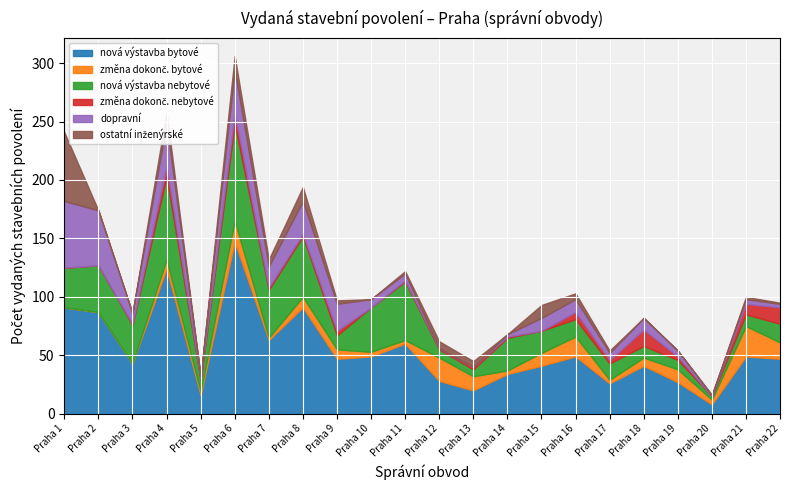

What is the value of the dopravní point at the 20th from the left?

1